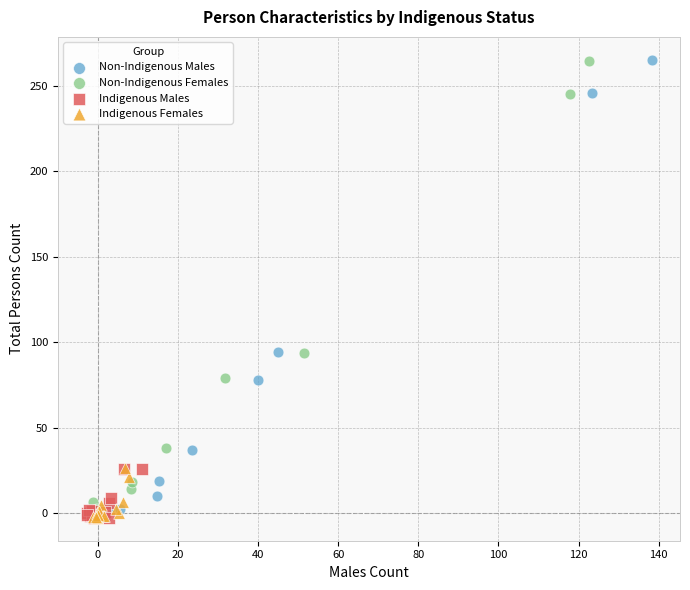

Which series has the largest Y range (max minus min)?

Non-Indigenous Males